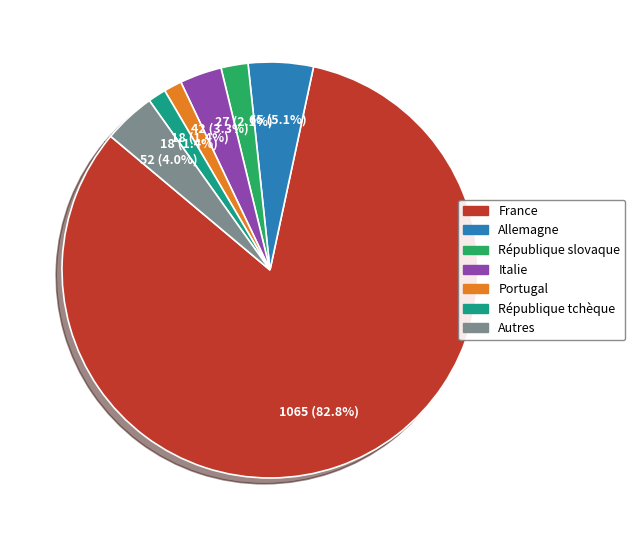

Which slice is the largest?

France